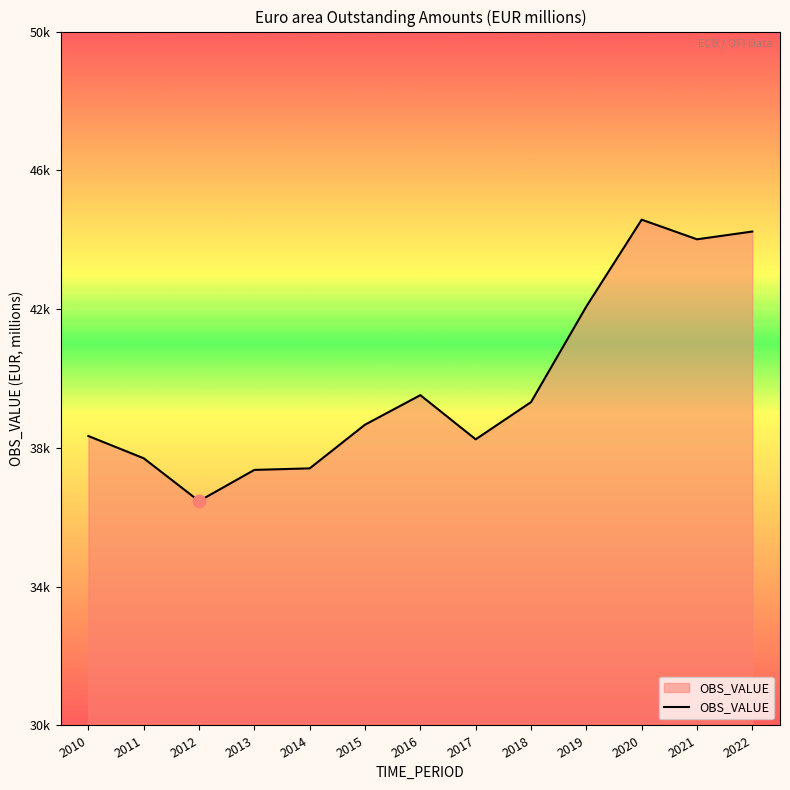

Between 2017 and 2020, which is larger?

2020